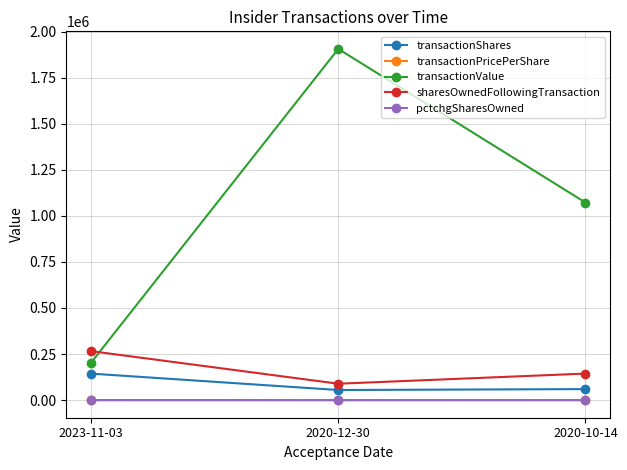

Is it true that transactionPricePerShare equals 17.9 at 2020-10-14?

True